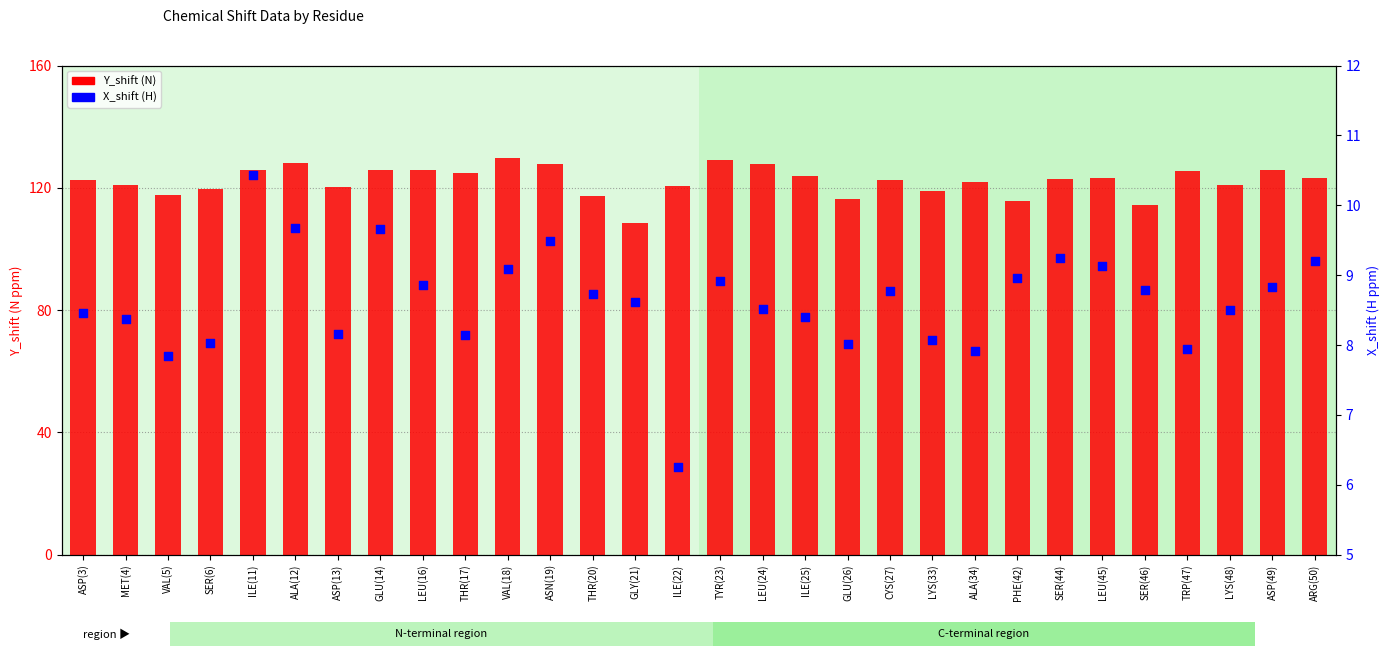

What are all the series names shown in the legend?

Y_shift (N), X_shift (H)